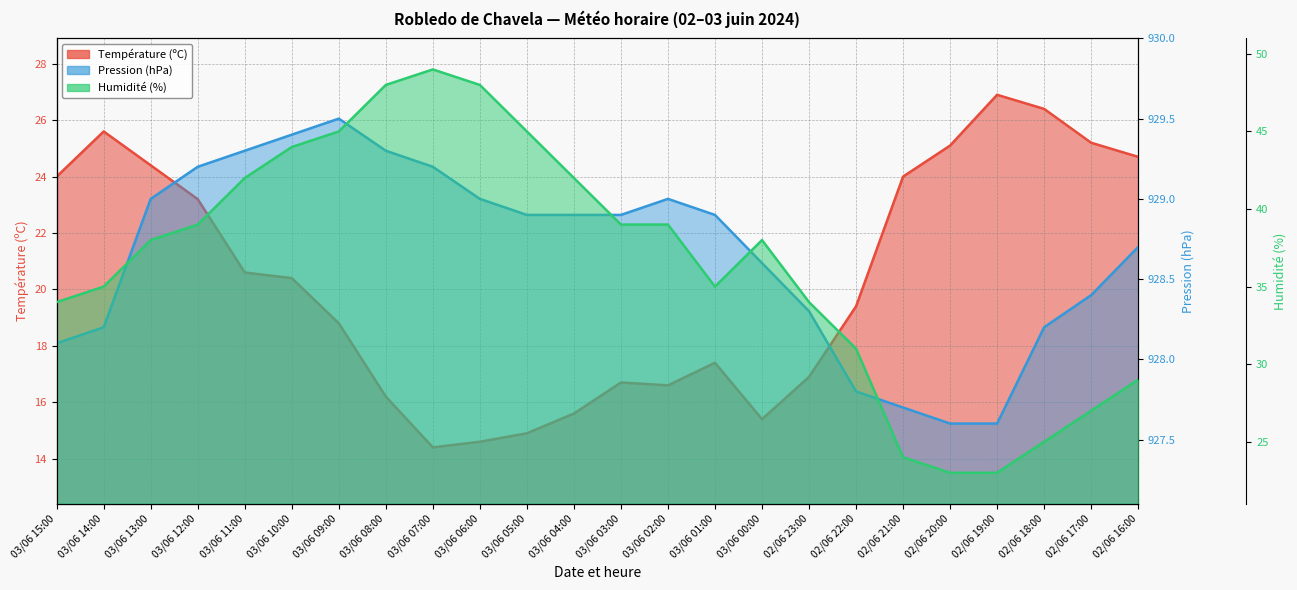

How many data points in Température (ºC) are less than 20?

12